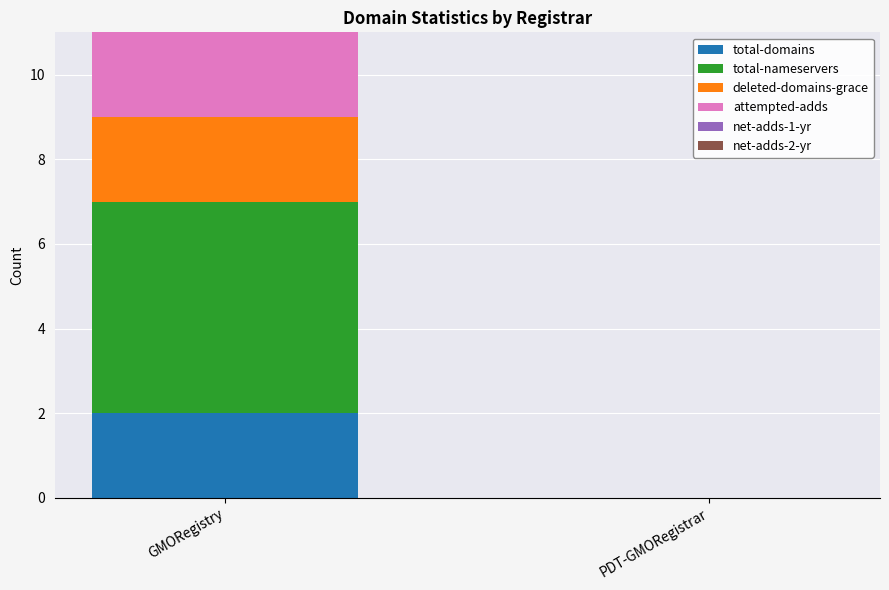

Is it true that total-domains equals 2 at GMORegistry?

True